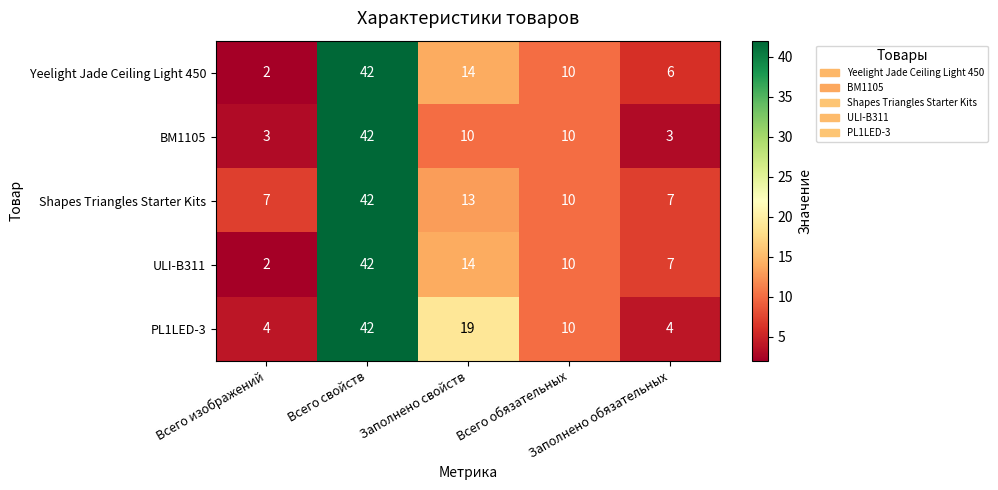

What is the difference between the second highest and minimum values in the ULI-B311 series?

12